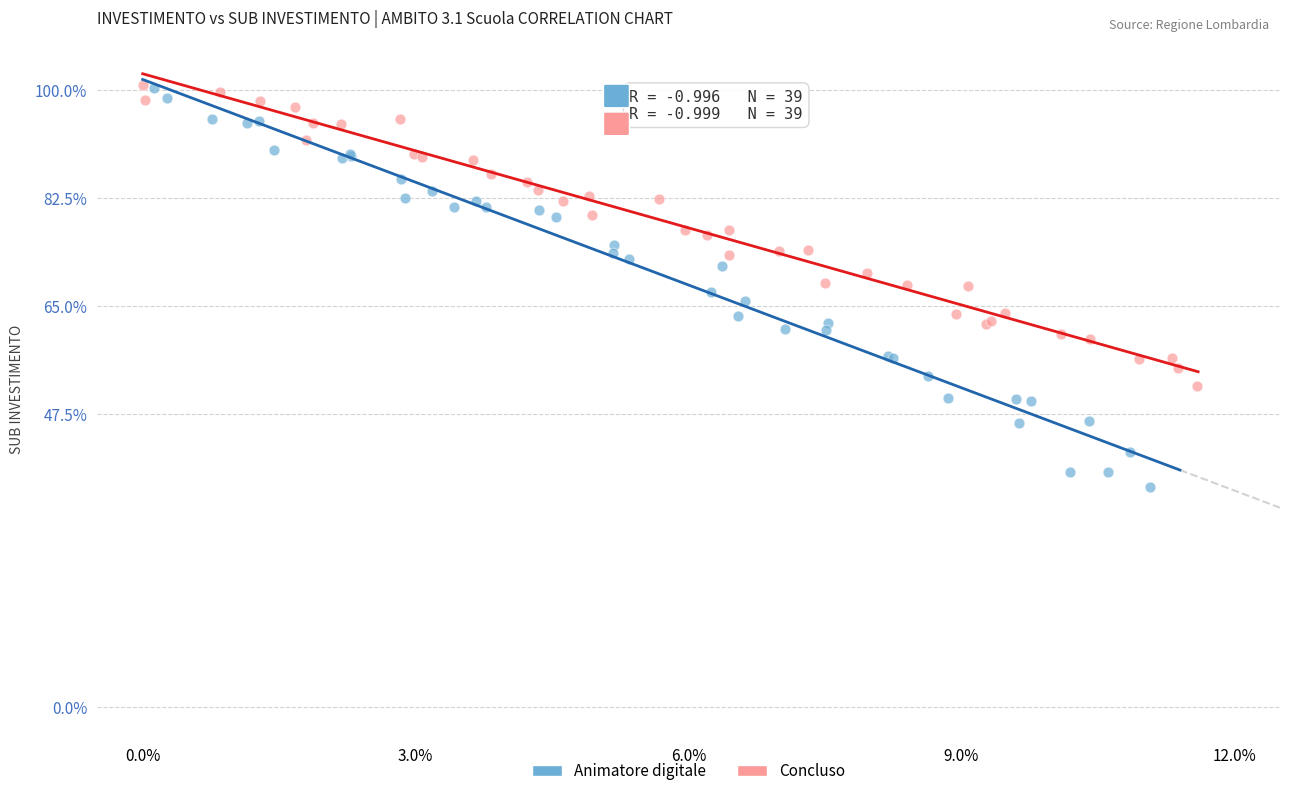

Which series contains the lowest Y value?

Animatore digitale